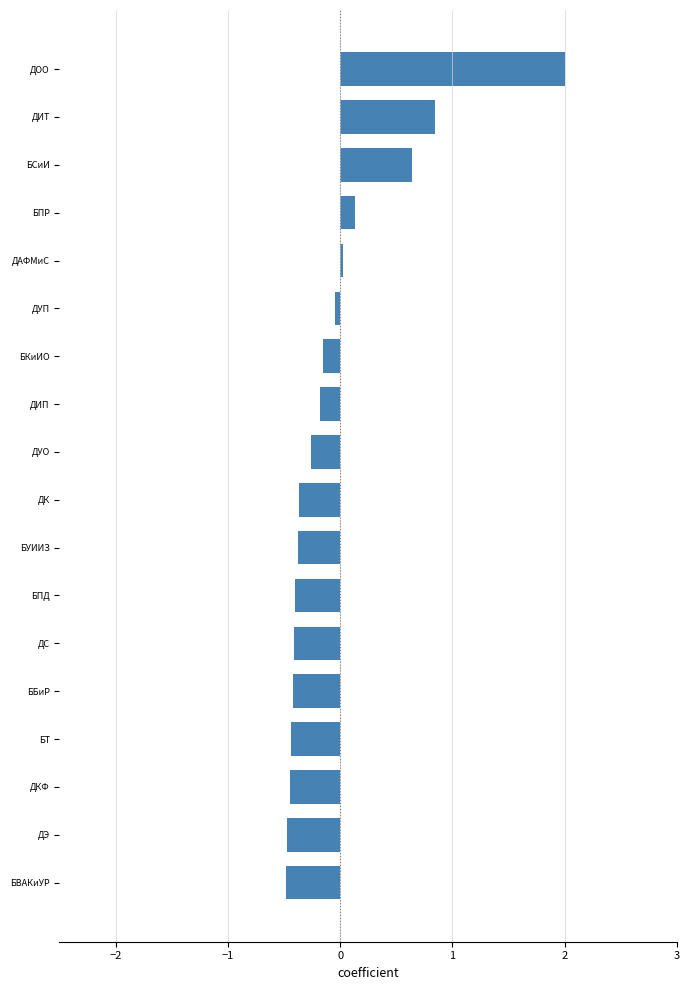

What is the difference between the maximum and minimum values?

2.5